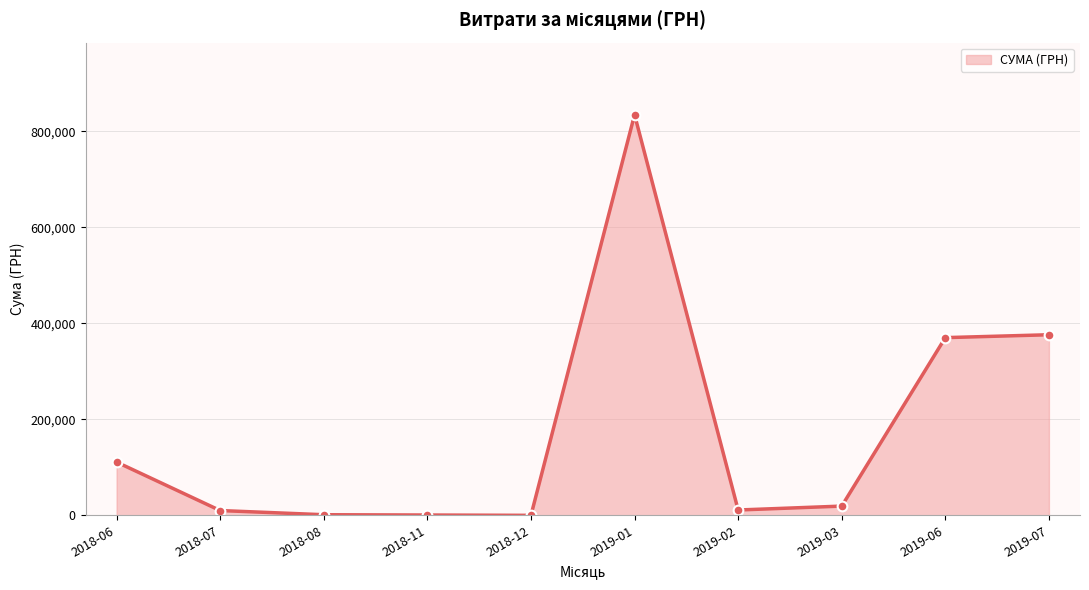

Where is the data nearest to the value 417365?

2019-07